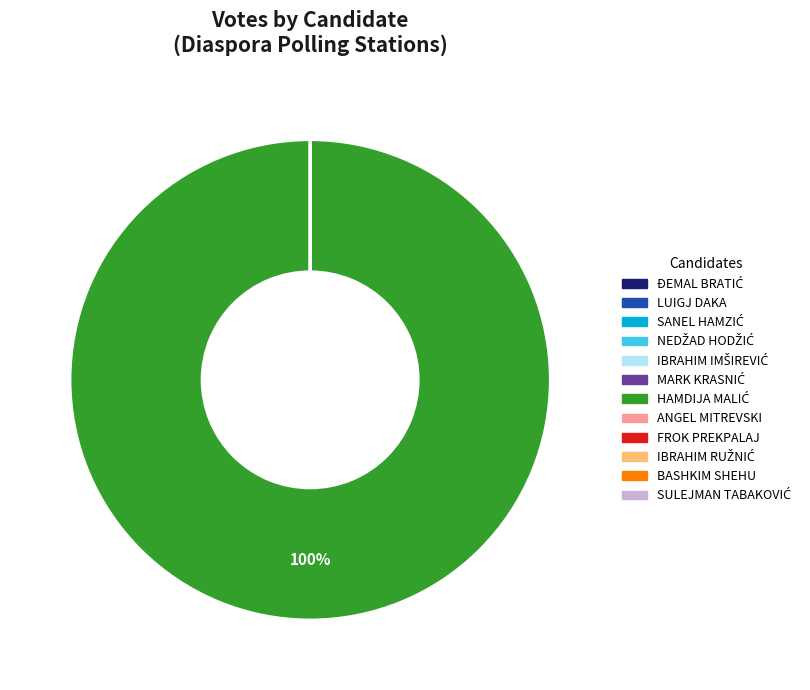

Which category has the smallest portion of the pie?

LUIGJ DAKA